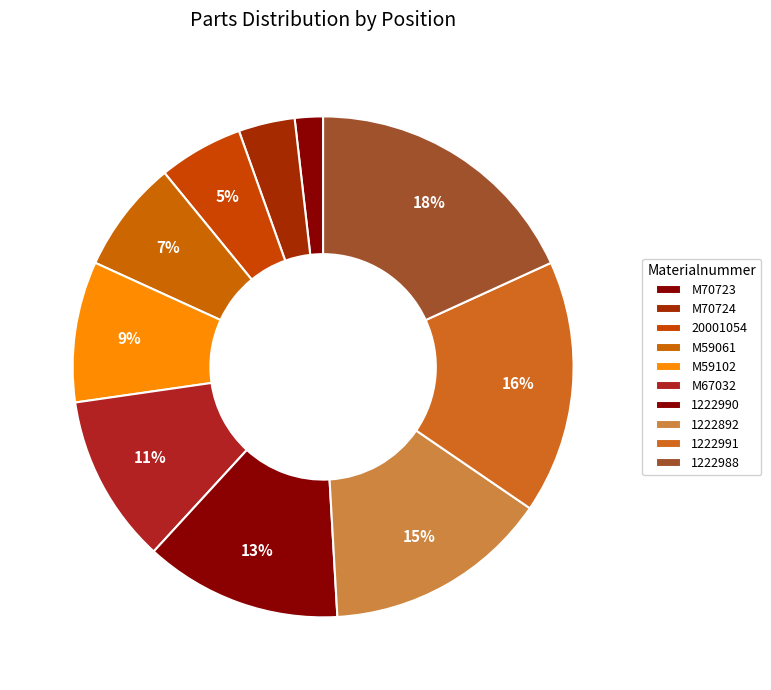

How many segments does this pie chart have?

10